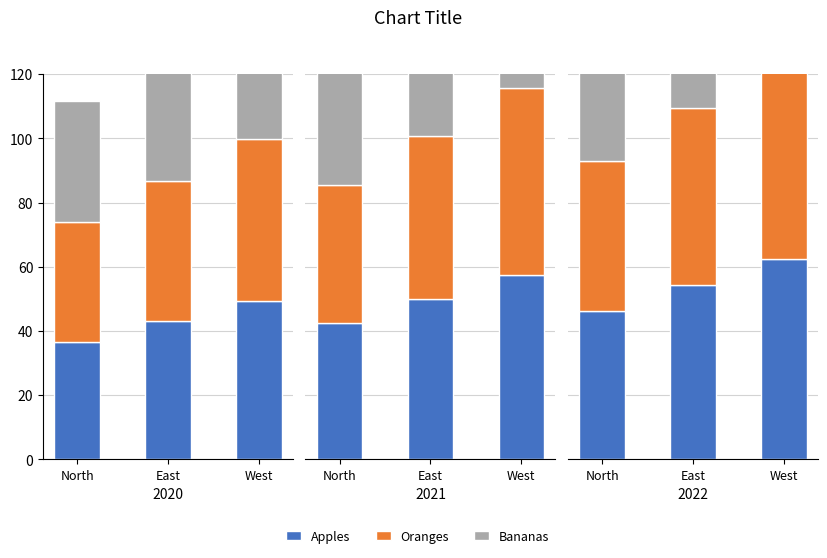

List the labels in order of Apples value, smallest first.

North, East, West